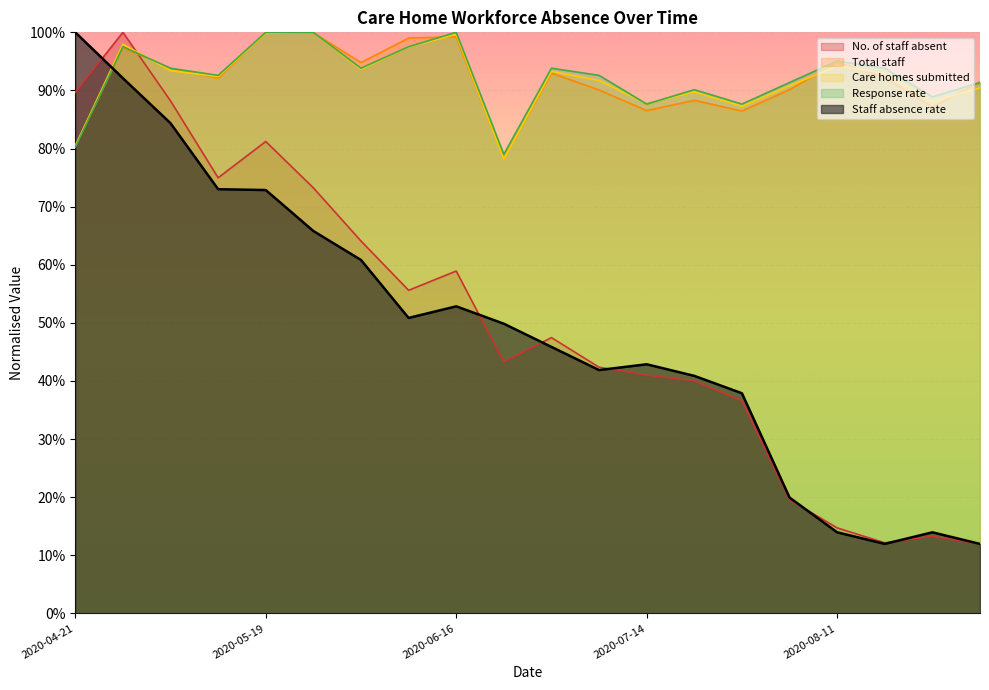

Where do Staff absence rate and Response rate first cross each other?

2020-04-21 and 2020-04-28